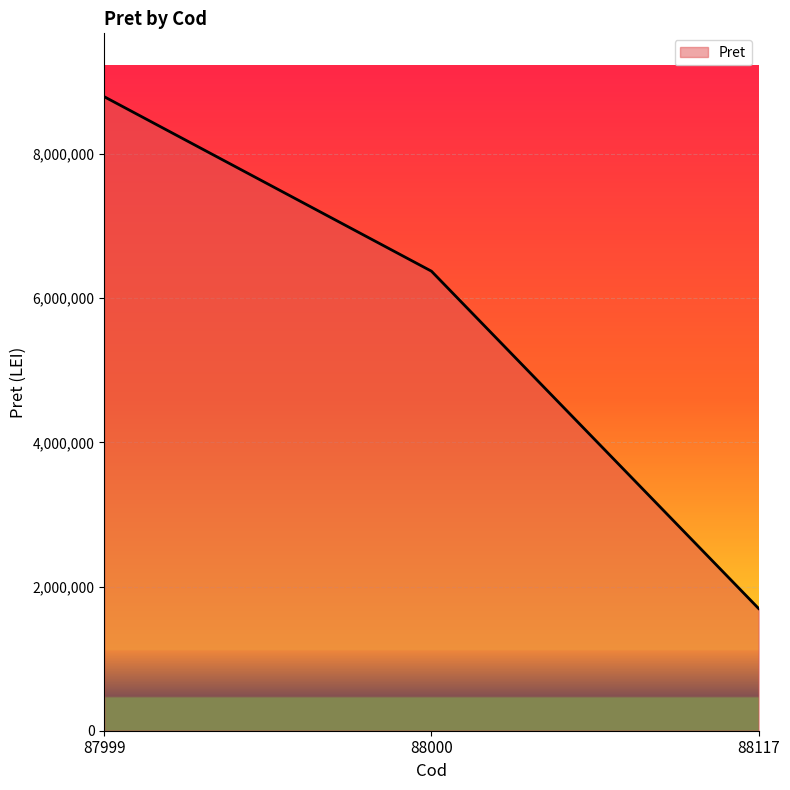

True or false: the data shows 2744153 at 88117.

False